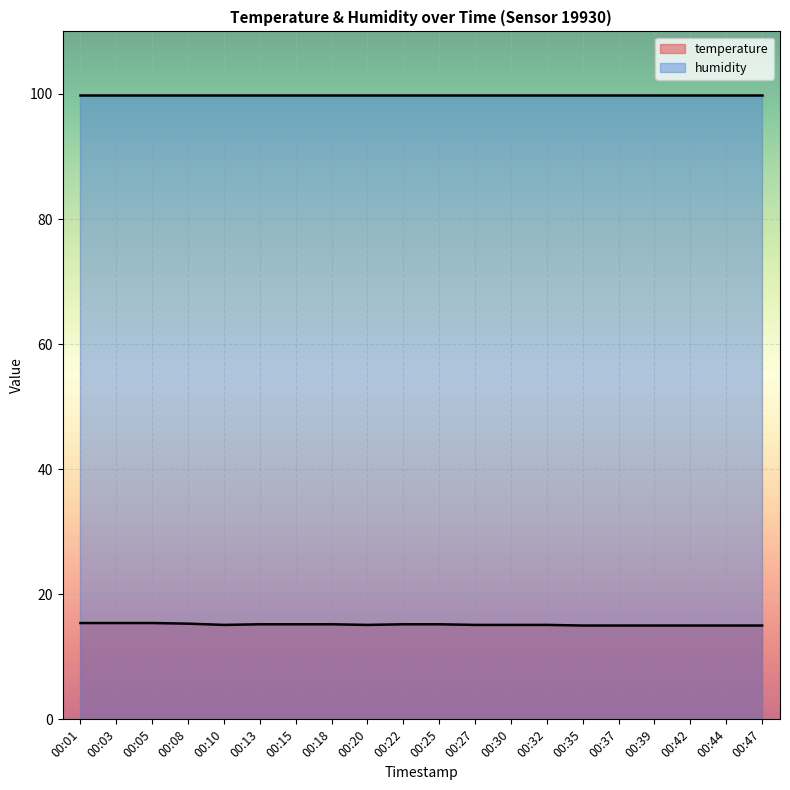

What is the greatest value displayed?

99.9